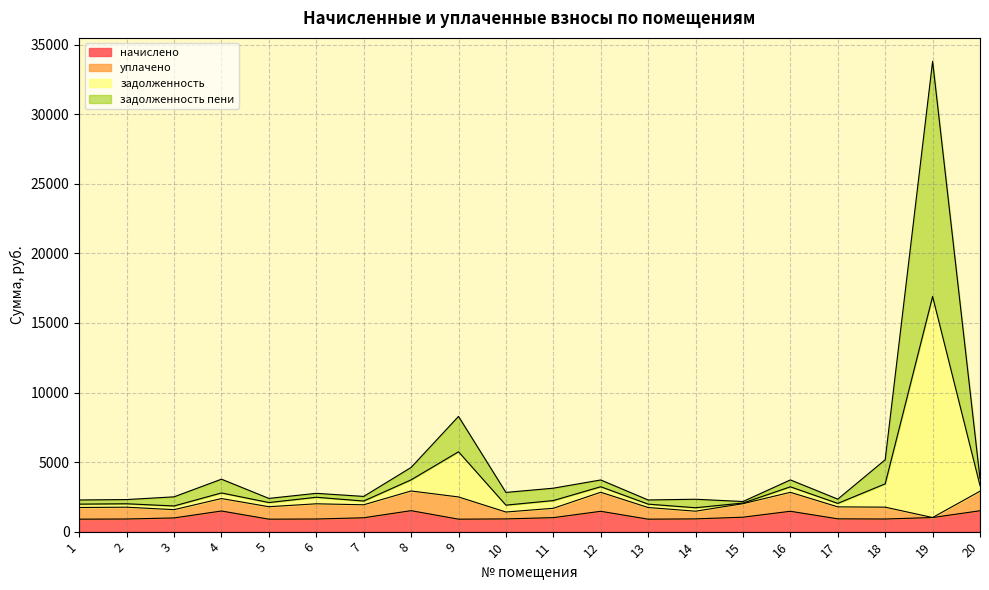

What is the lowest value of the начислено series?

895.2